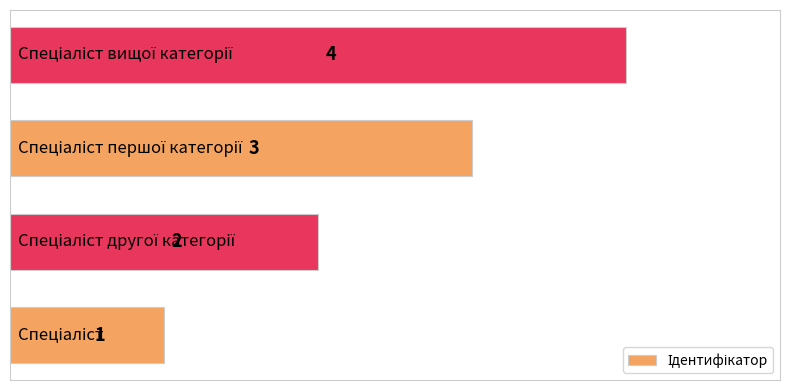

Count the number of data series in this chart.

1